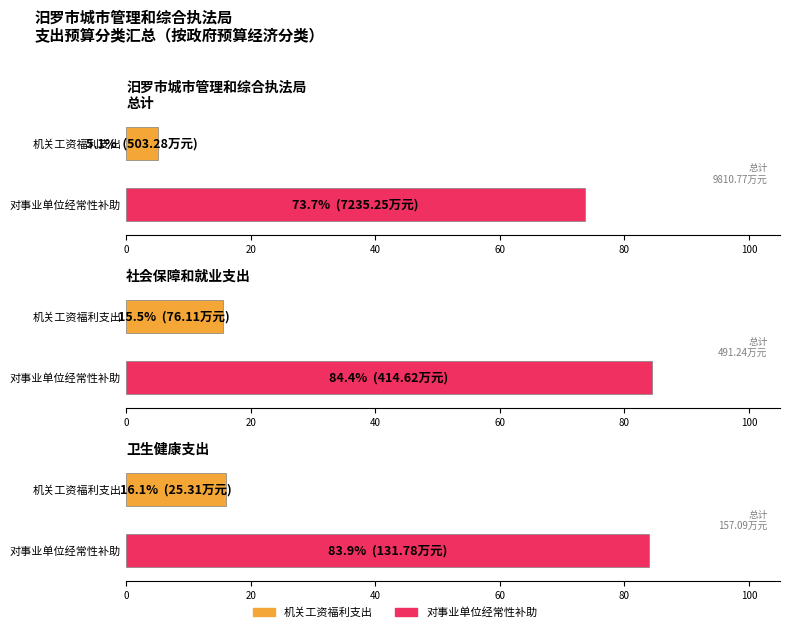

At 卫生健康支出, list the series in order from smallest to largest.

机关工资福利支出, 对事业单位经常性补助